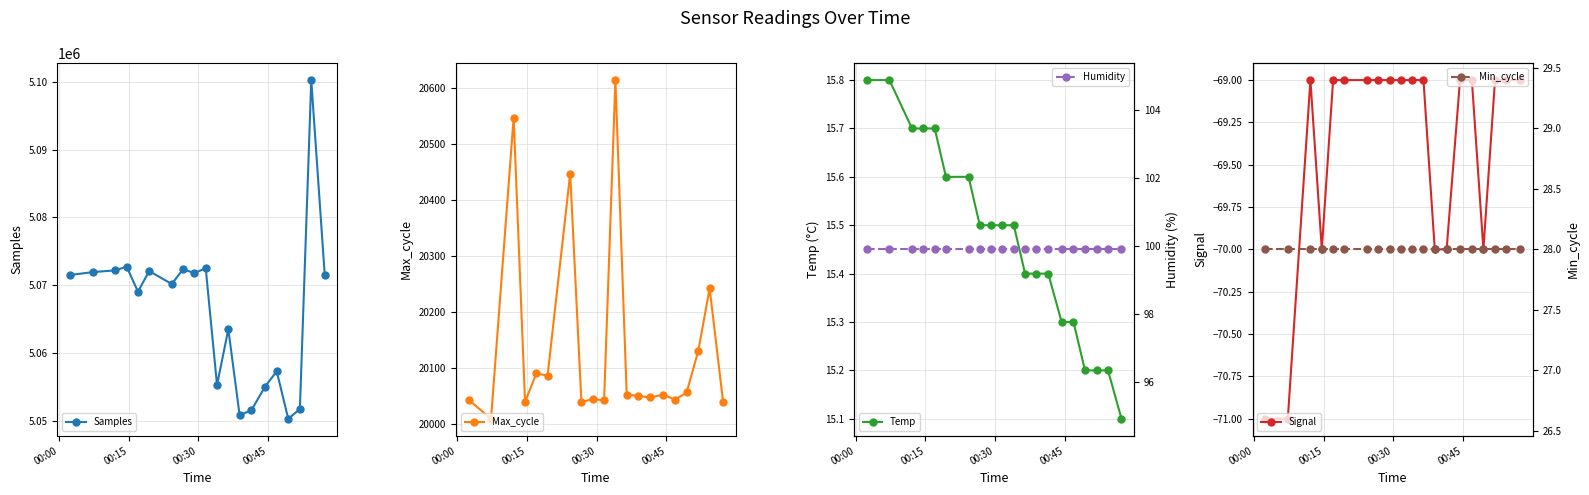

What is the value of the Samples point at the 8th from the left?

5072373